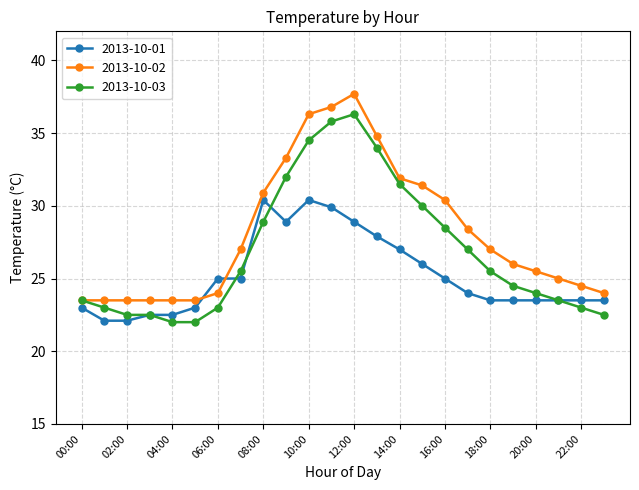

Is this an area chart (filled region under the line)?

No